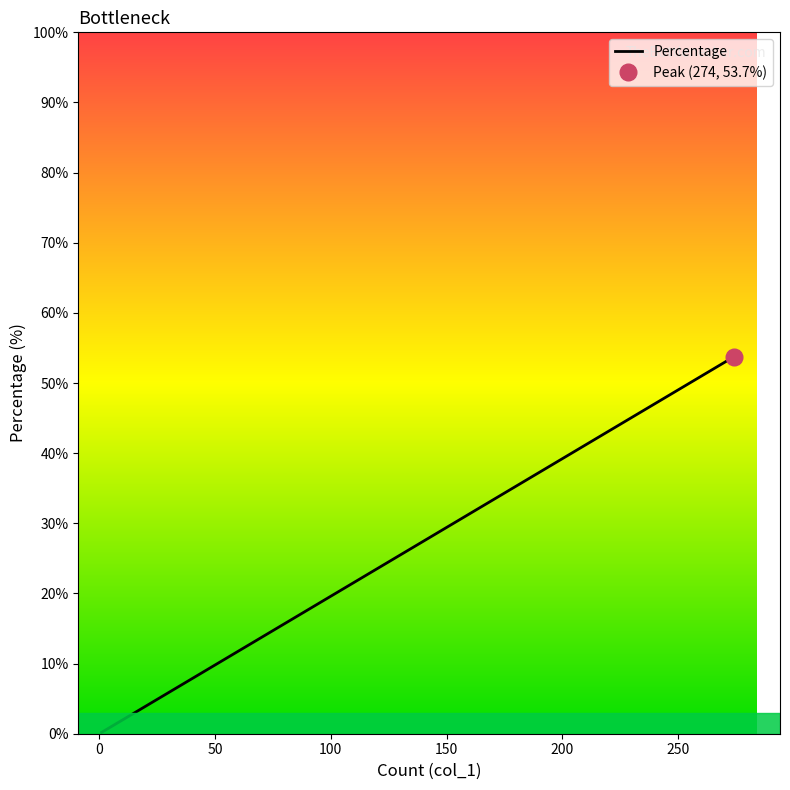

True or false: the data shows 2.9 at China.

False